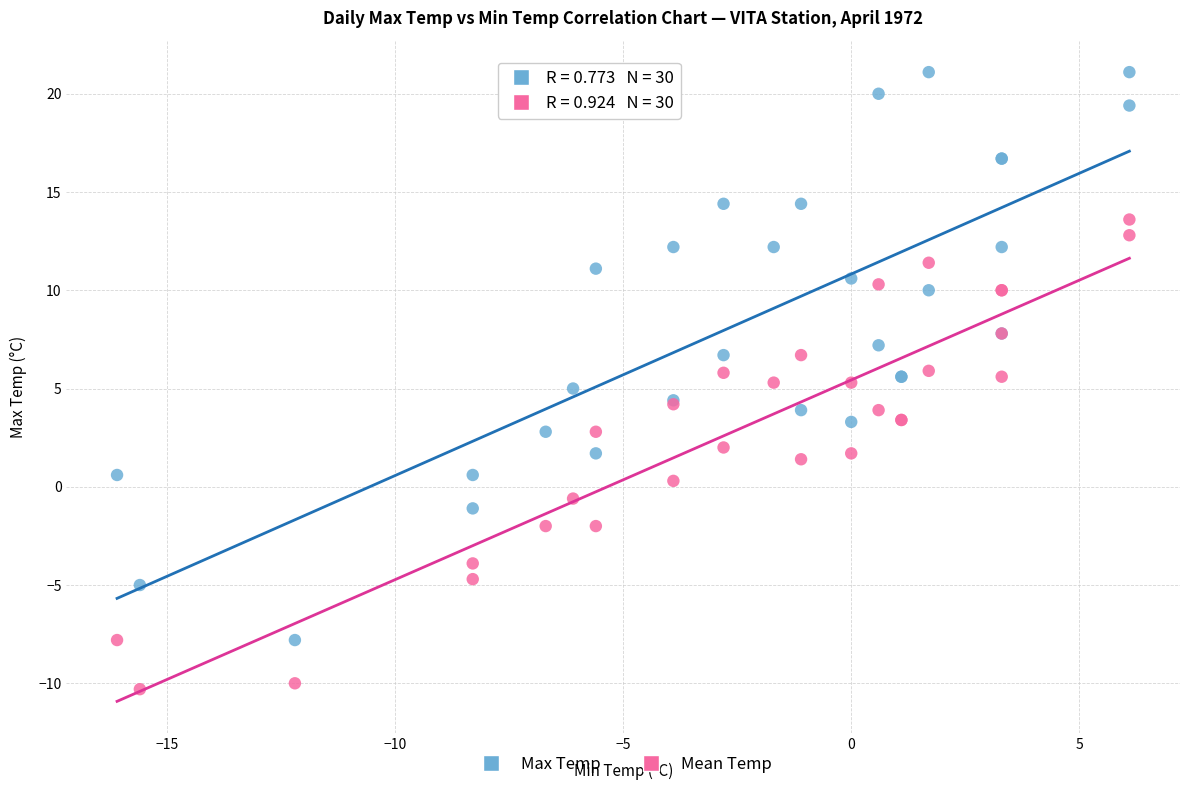

What are all the series names shown in the legend?

Max Temp, Mean Temp